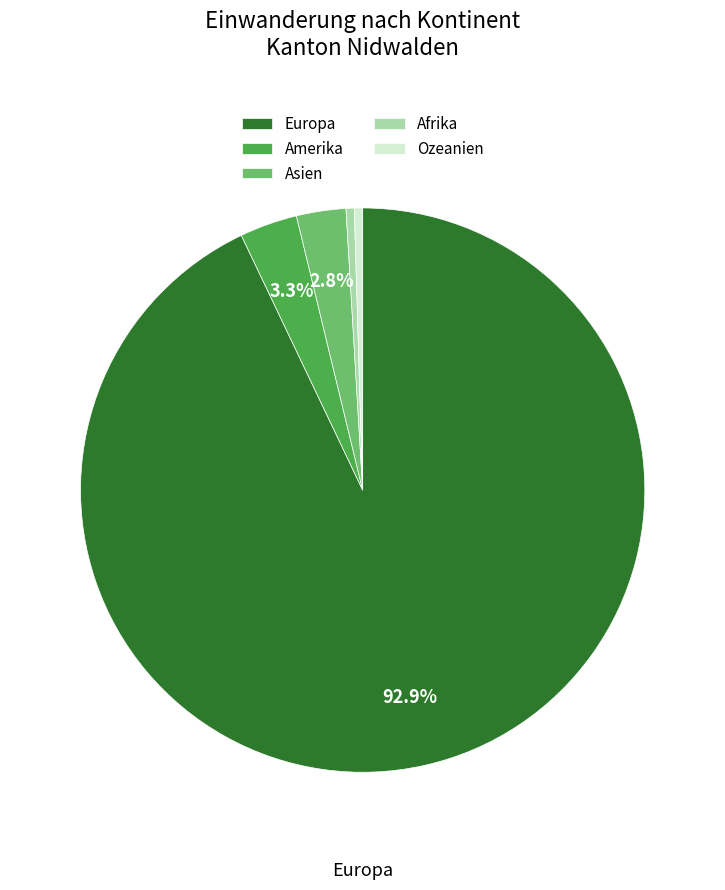

To the nearest percent, what is the combined percentage of Ozeanien and Amerika?

4%